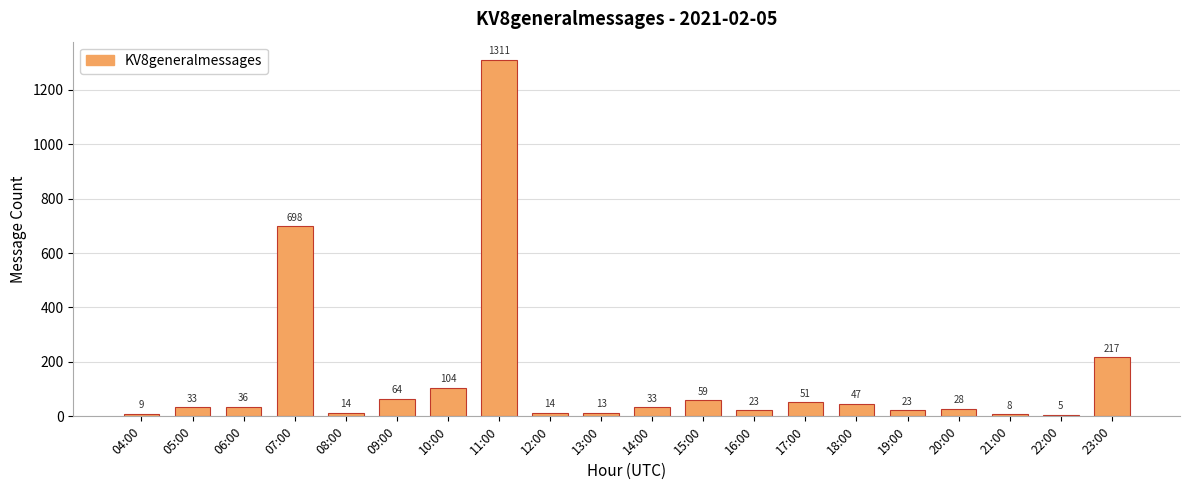

What is the sum of the values at 19:00 and 15:00?

82